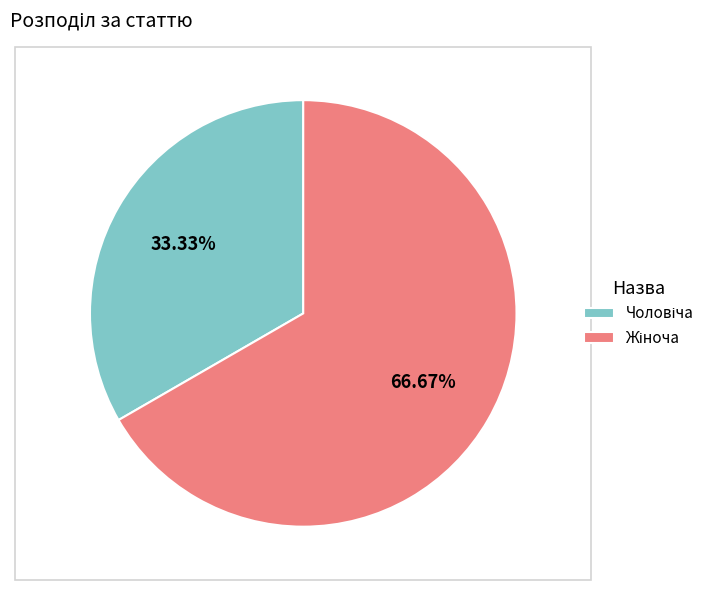

Is there a majority slice in this chart?

Yes